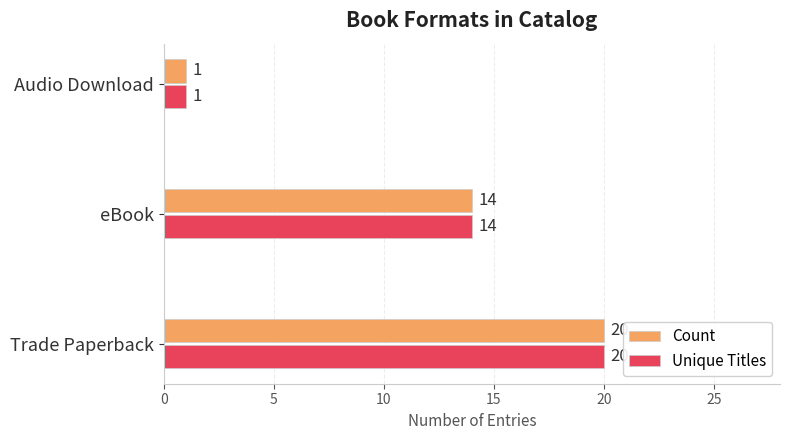

What is the sum of all Count values?

35